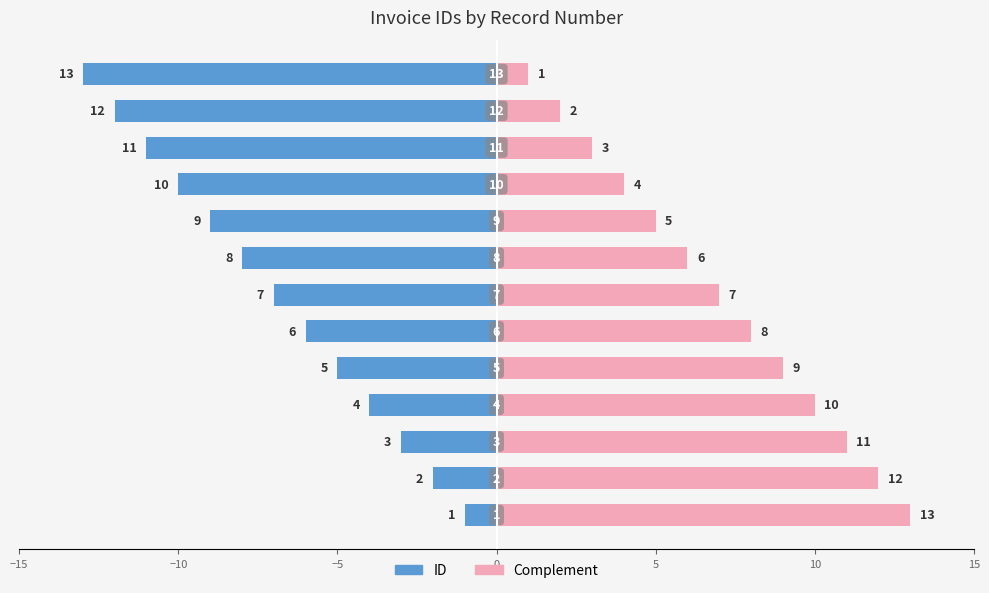

Is it true that Complement equals 9 at 7?

False